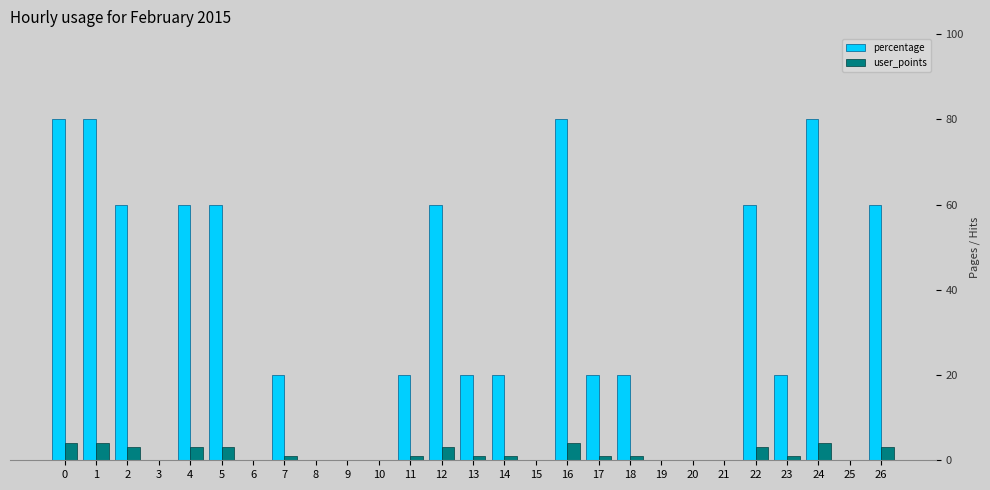

Reading left to right, extract all data points from this chart.

percentage: 0=80	1=80	2=60	3=0	4=60	5=60	6=0	7=20	8=0	9=0	10=0	11=20	12=60	13=20	14=20	15=0	16=80	17=20	18=20	19=0	20=0	21=0	22=60	23=20	24=80	25=0	26=60
user_points: 0=4	1=4	2=3	3=0	4=3	5=3	6=0	7=1	8=0	9=0	10=0	11=1	12=3	13=1	14=1	15=0	16=4	17=1	18=1	19=0	20=0	21=0	22=3	23=1	24=4	25=0	26=3